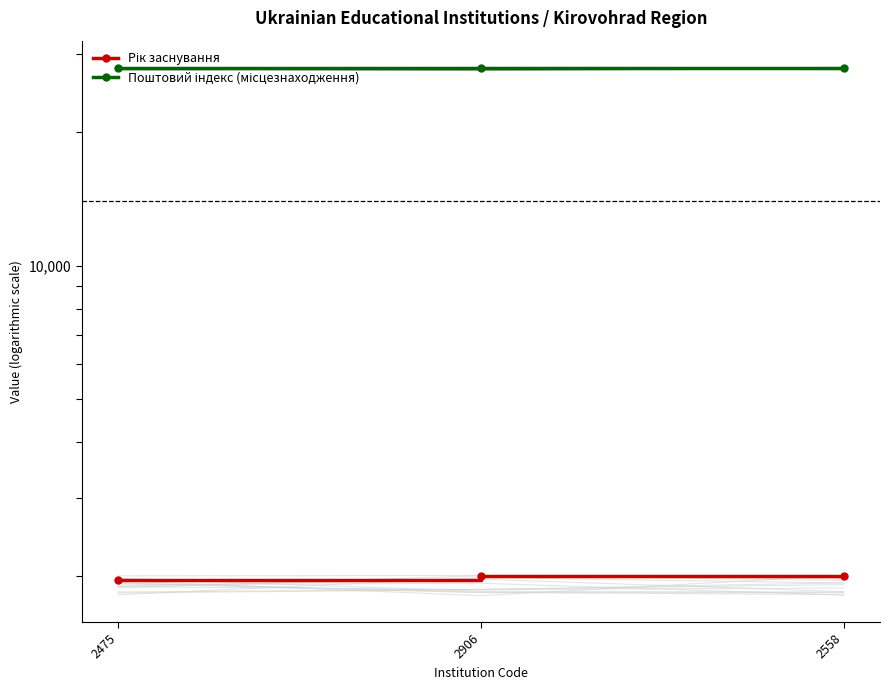

At which label is Поштовий індекс (місцезнаходження) closest to 28010?

2475